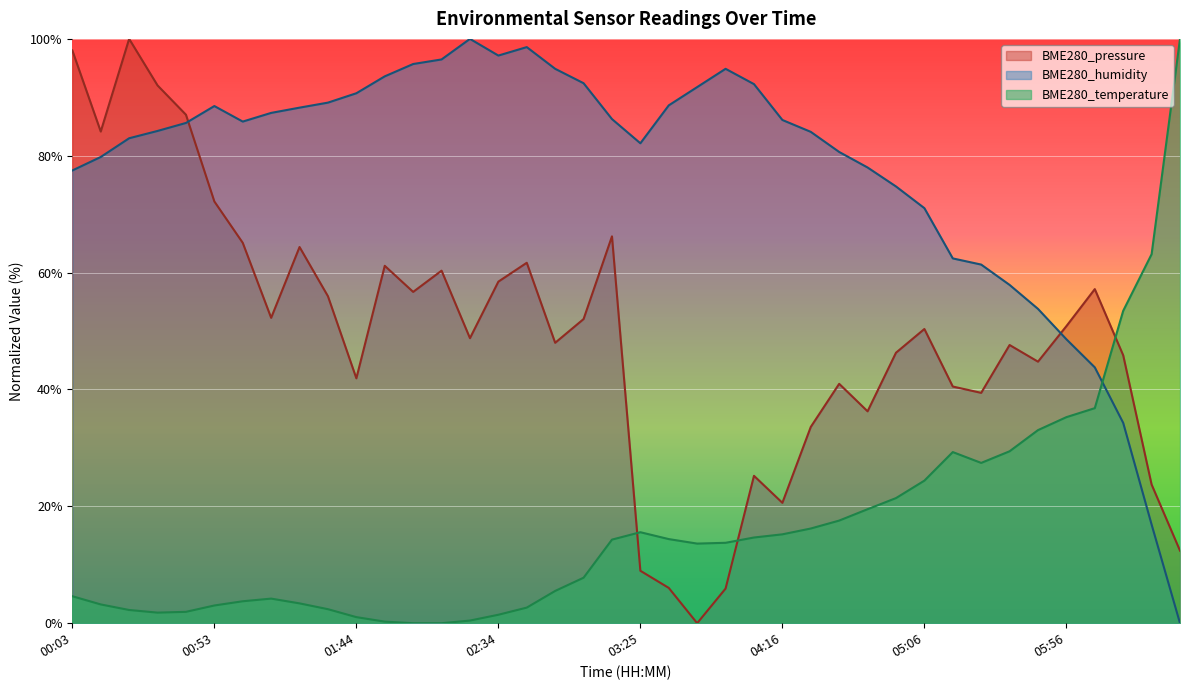

At which category does the chart reach its minimum across all series?

03:45